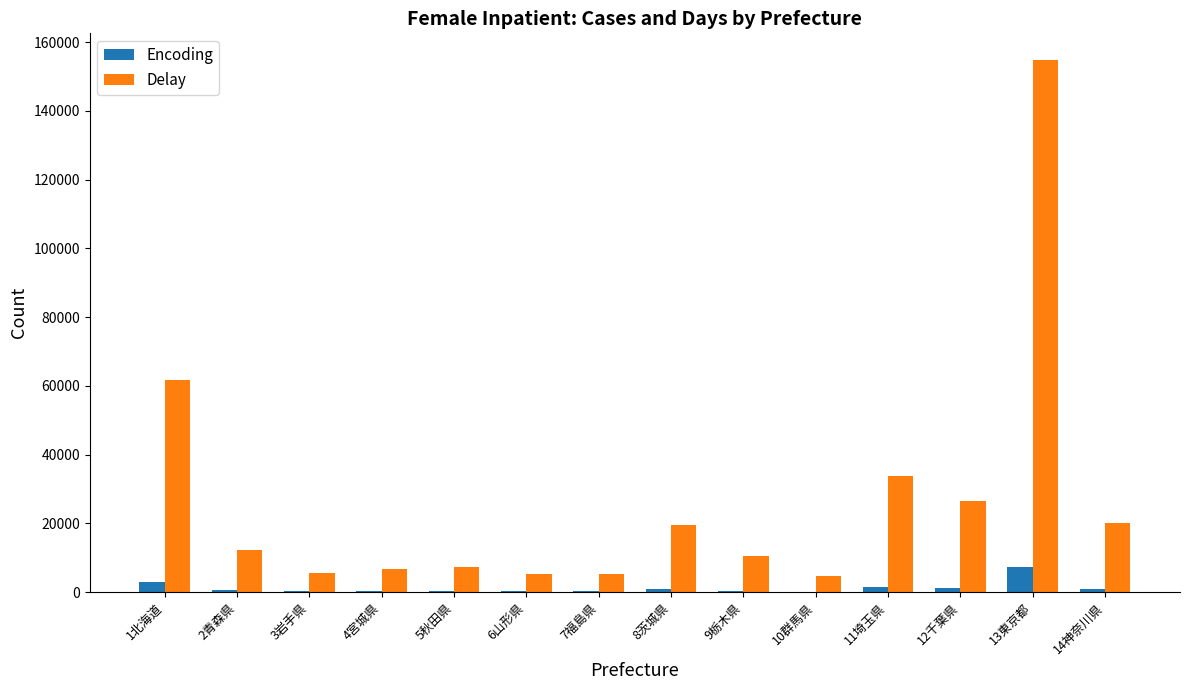

Which series has the largest total across all categories?

Delay